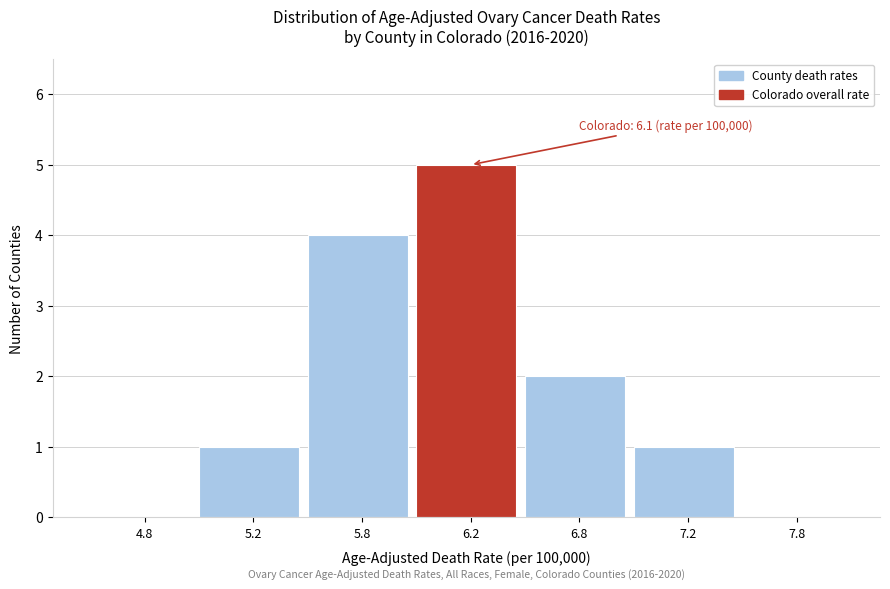

Reading right to left, what are all the values shown in this chart?

7.8=0	7.2=1	6.8=2	6.2=5	5.8=4	5.2=1	4.8=0